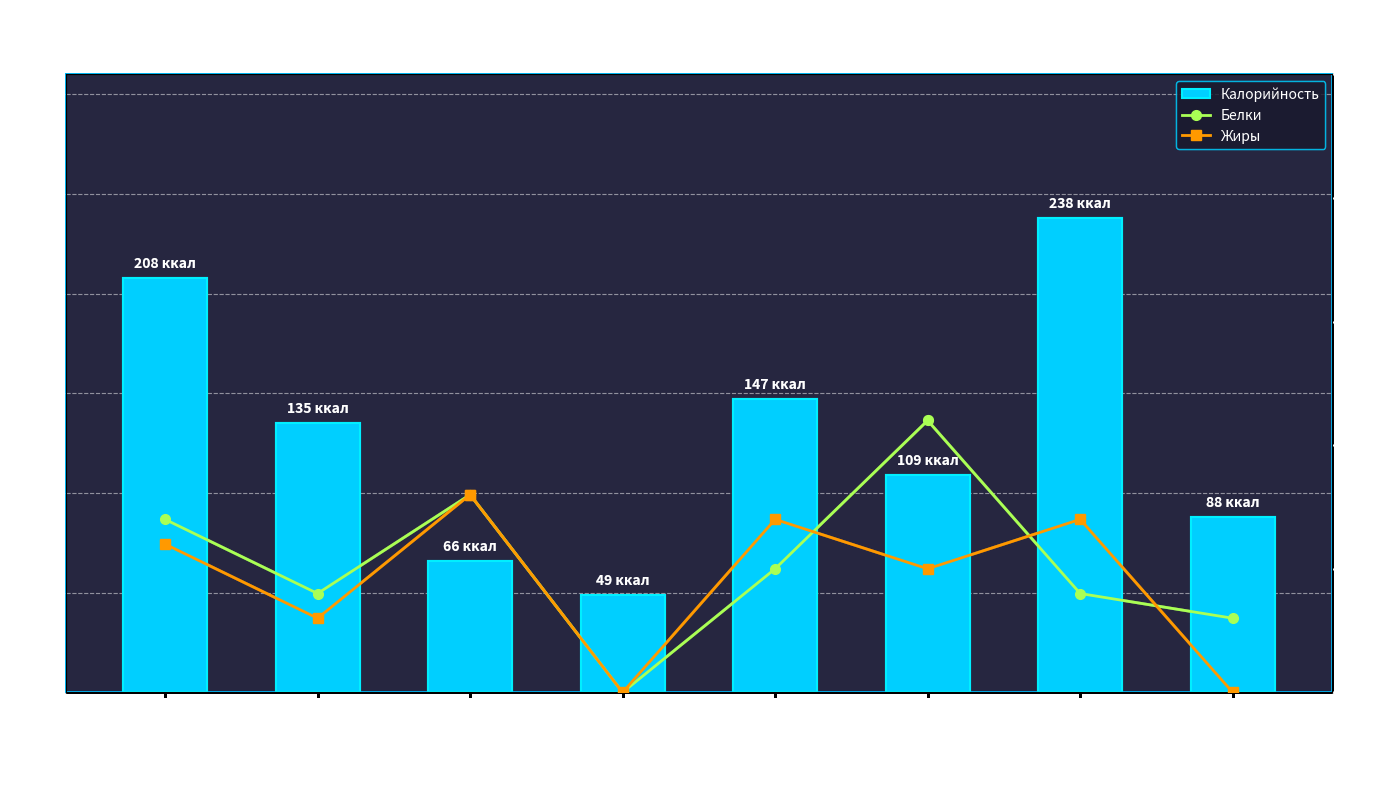

What is the greatest value displayed?

238